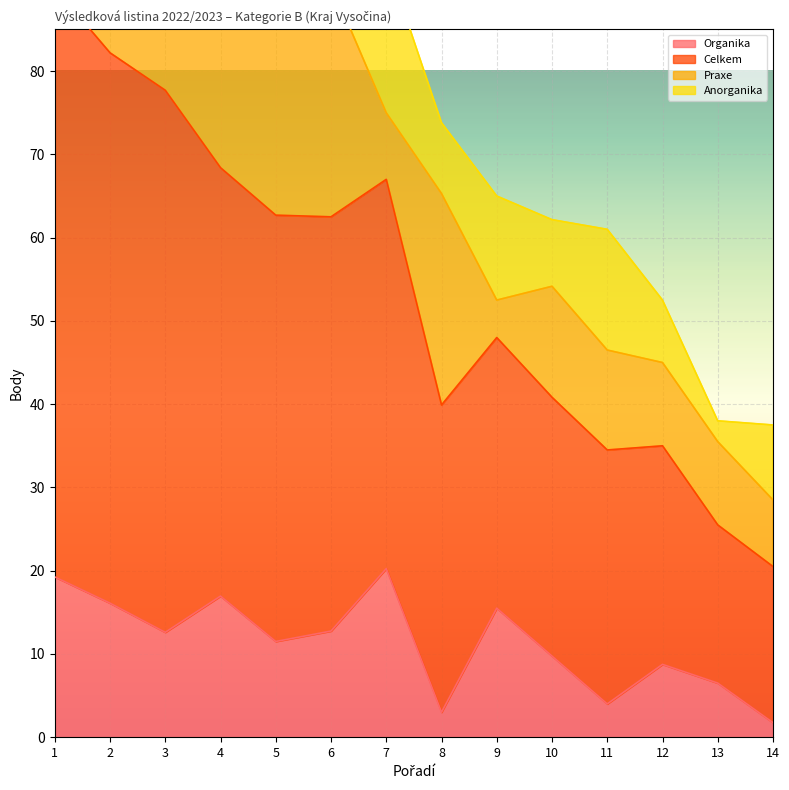

True or false: Organika and Celkem intersect in this chart.

False